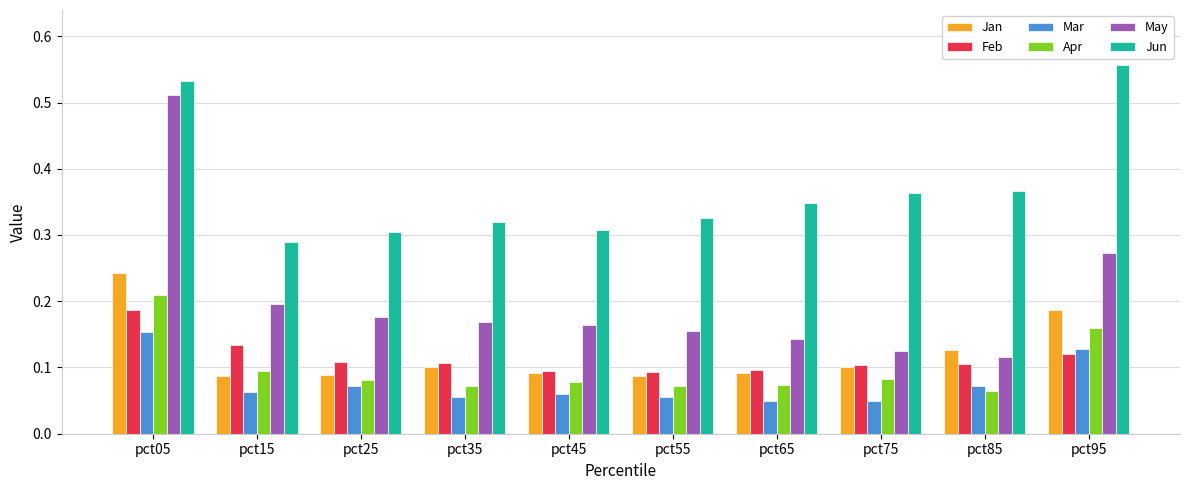

How many bars are there in total?

60